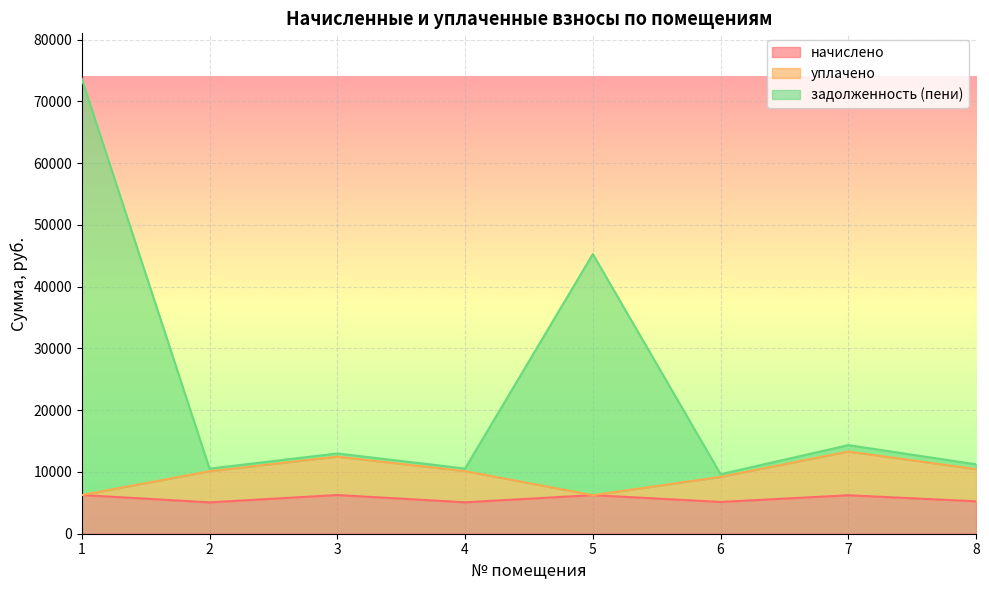

True or false: начислено and задолженность (пени) cross at least once.

False